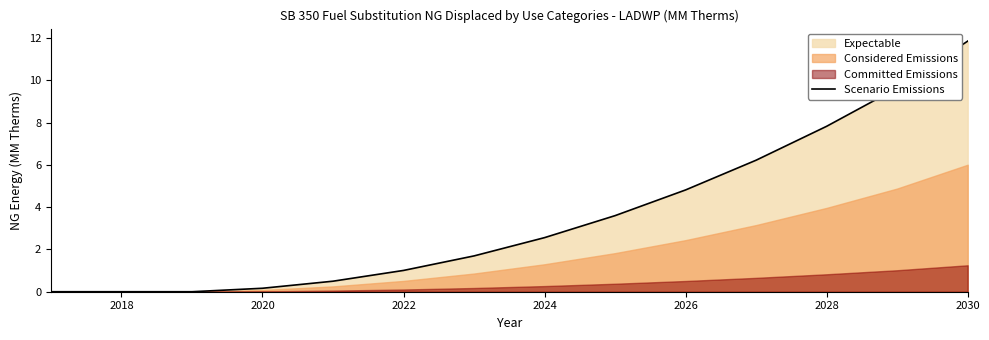

The value of Scenario Emissions at 2018 is -7.7. True or false?

False